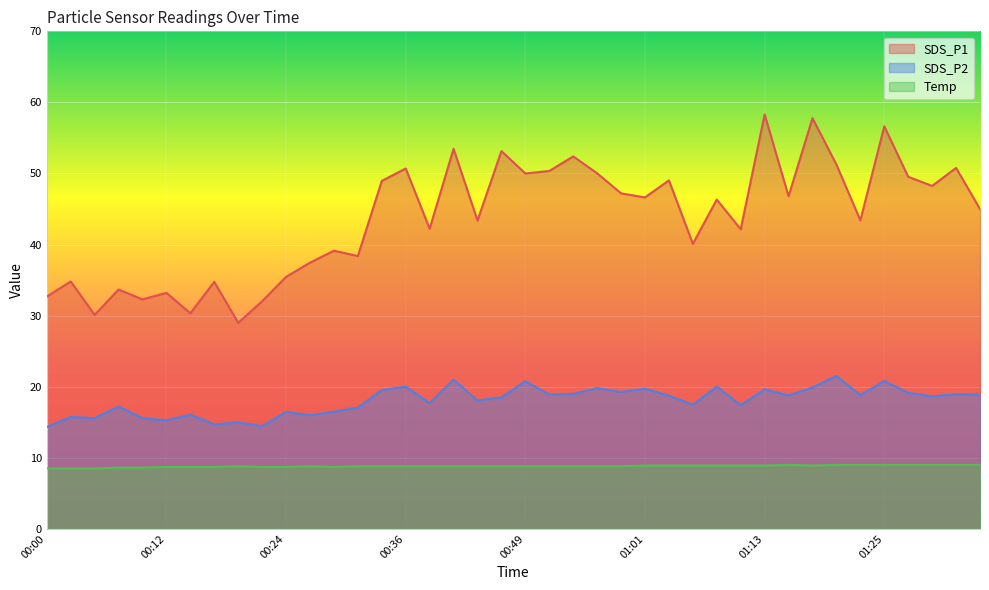

Which series has the largest range (max minus min)?

SDS_P1